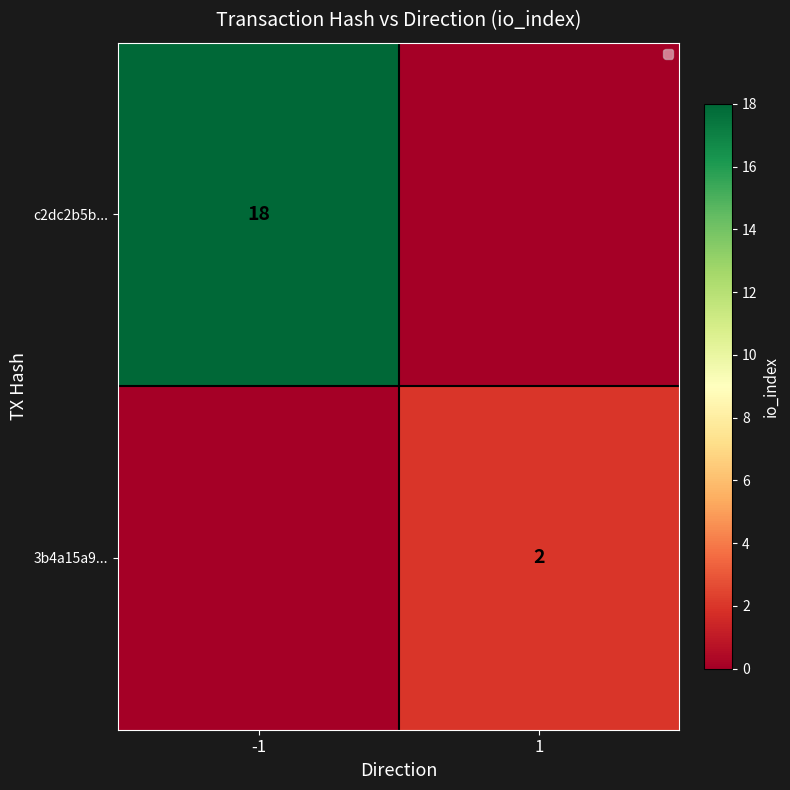

At how many categories does at least one series exceed 17?

1